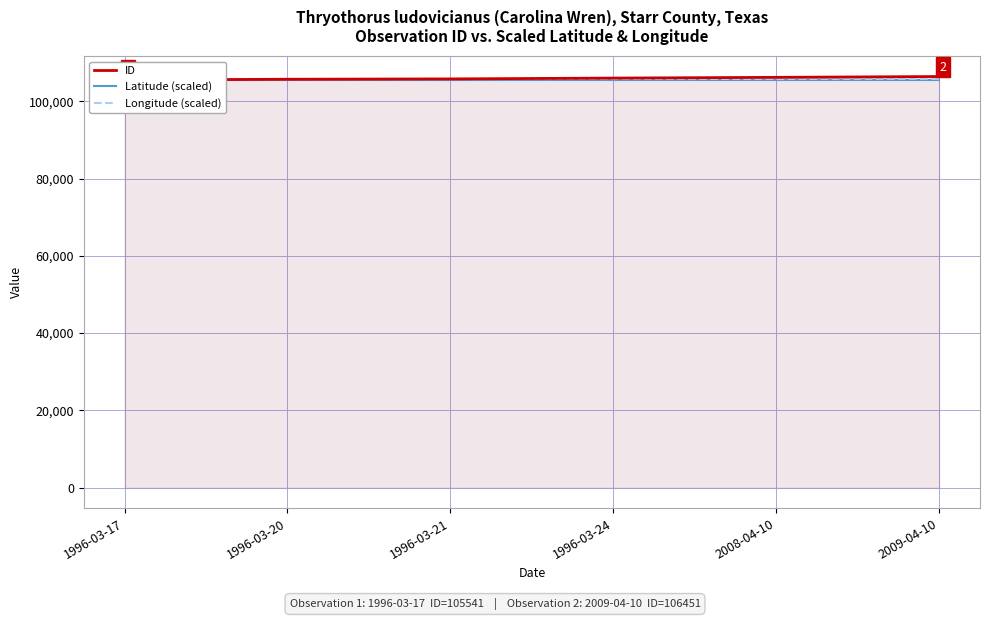

What is the minimum value for Longitude (scaled)?

105722.2